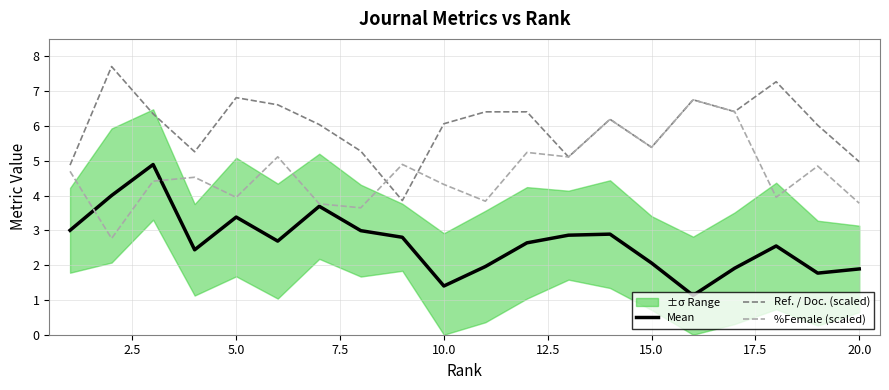

What is the maximum value for Ref. / Doc. (scaled)?

7.7